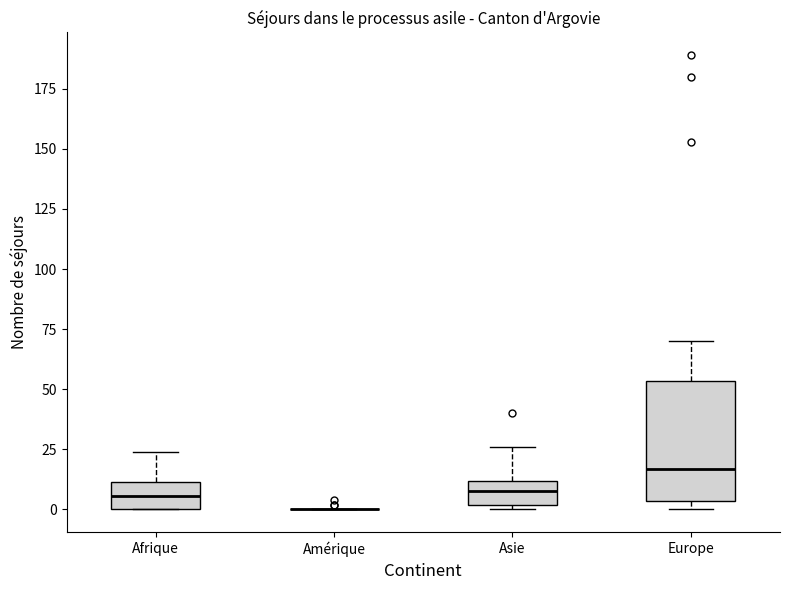

Reading left to right, transcribe this box plot: for each box, give where its median line is, the range the box spans, and where its two whiskers end, as read against the y-axis. The values are not printed on the chart, so give them approximately, as read against the axis.

Afrique: median 5, box 0 to 10, whiskers 0 to 25
Amérique: box collapsed to a line at 0, whiskers 0 to 0
Asie: median 10 (inside the box), box 0 to 10, whiskers 0 (just below the box's lower edge) to 25
Europe: median 15, box 5 to 55, whiskers 0 to 70